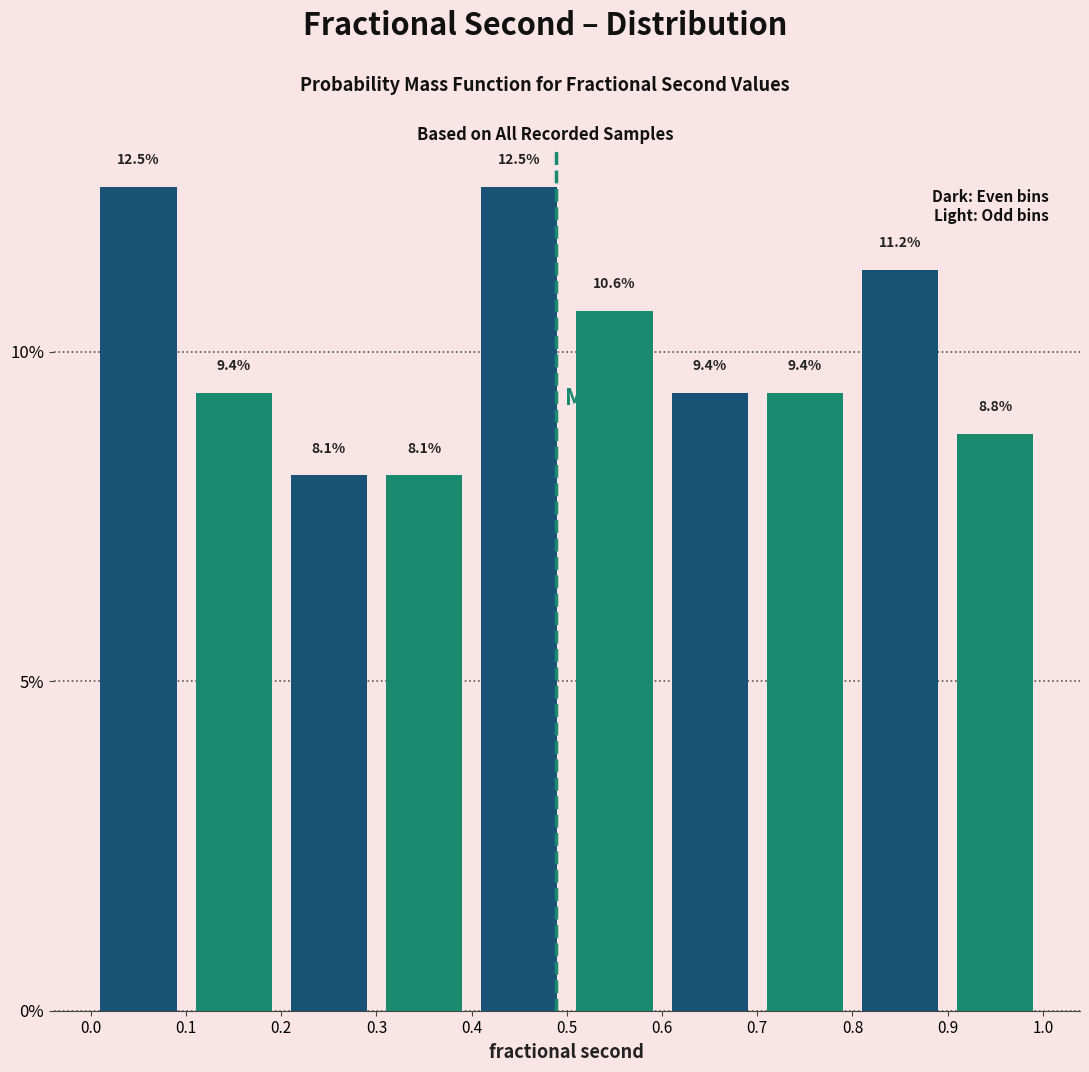

How tall is the bar that spans 0.7 to 0.8 on the x-axis?

9.4